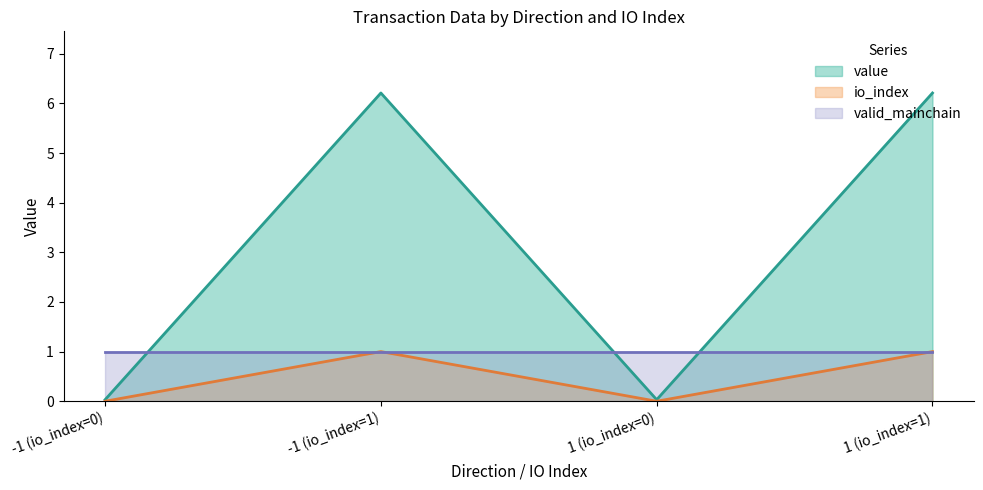

What is the highest value of the io_index series?

1.0